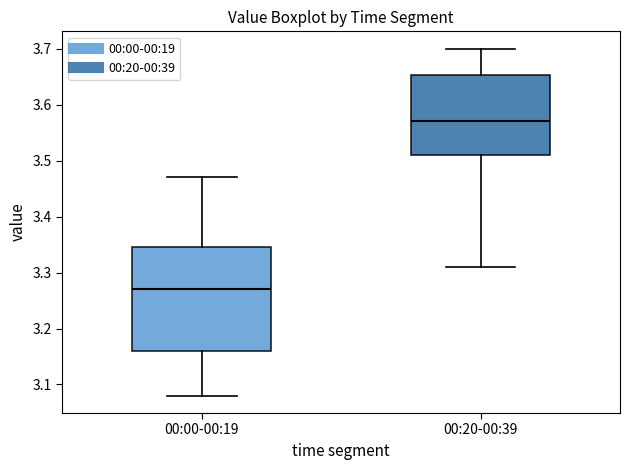

Where is the lower edge of the box for 00:20-00:39 on the y-axis? The values are not printed on the chart, so give them approximately, as read against the axis.

3.51